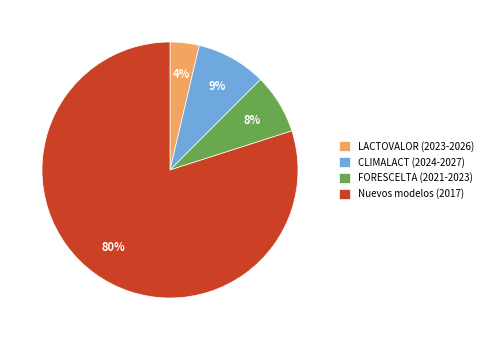

Which has a higher value, Nuevos modelos (2017) or FORESCELTA (2021-2023)?

Nuevos modelos (2017)